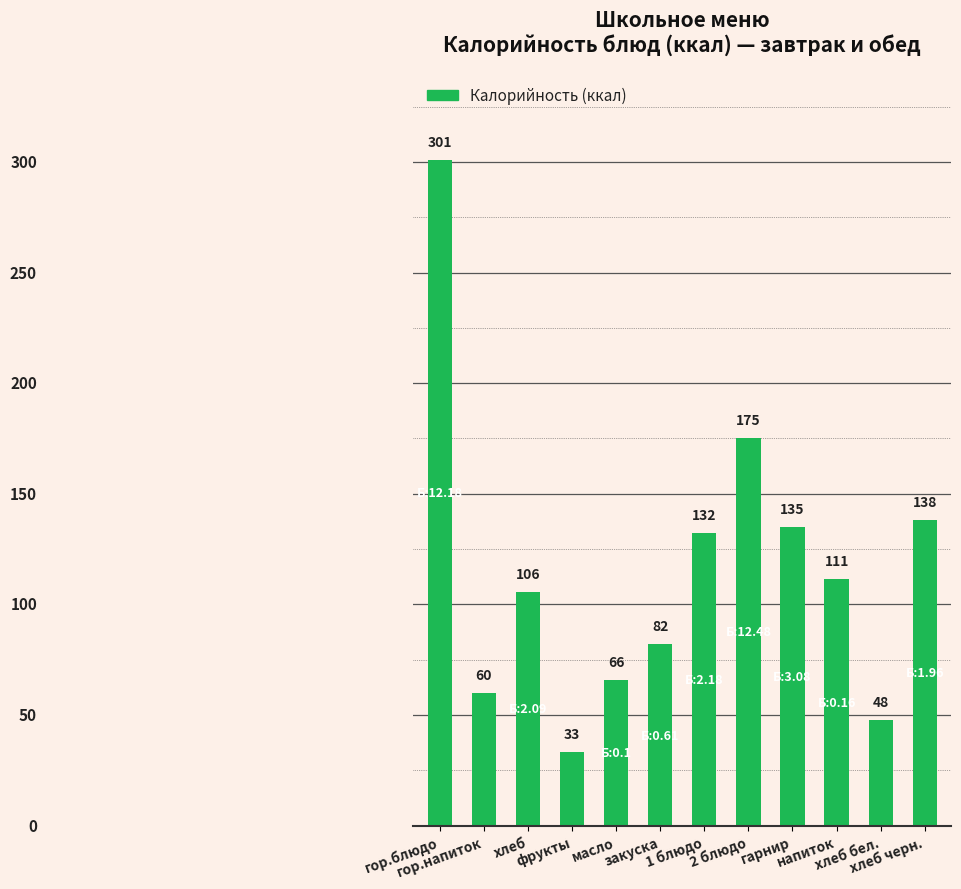

The value at хлеб черн. is 30.4. True or false?

False